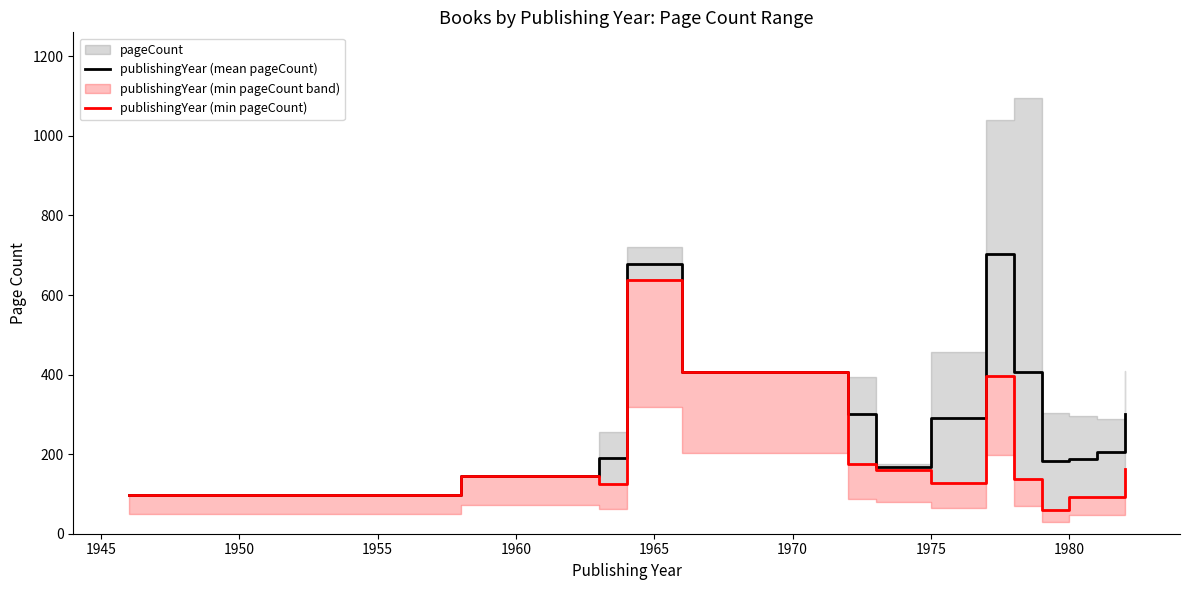

How many interior local valleys does the publishingYear (min pageCount) series have?

3